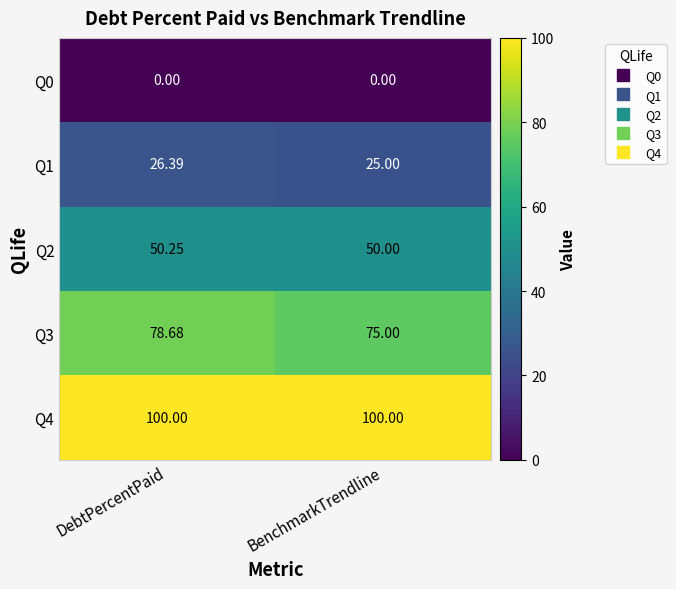

At which label does Q1 first exceed 26?

DebtPercentPaid